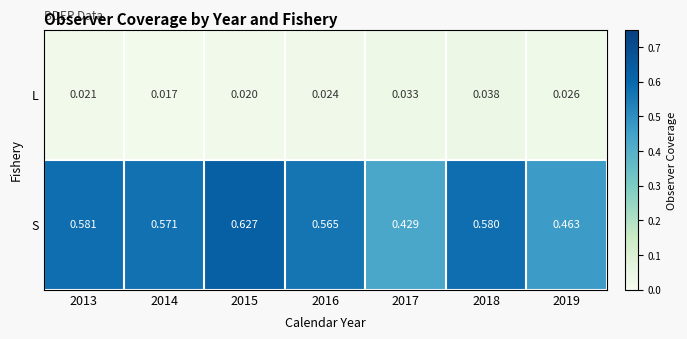

List the series in order of their overall mean, lowest first.

L, S